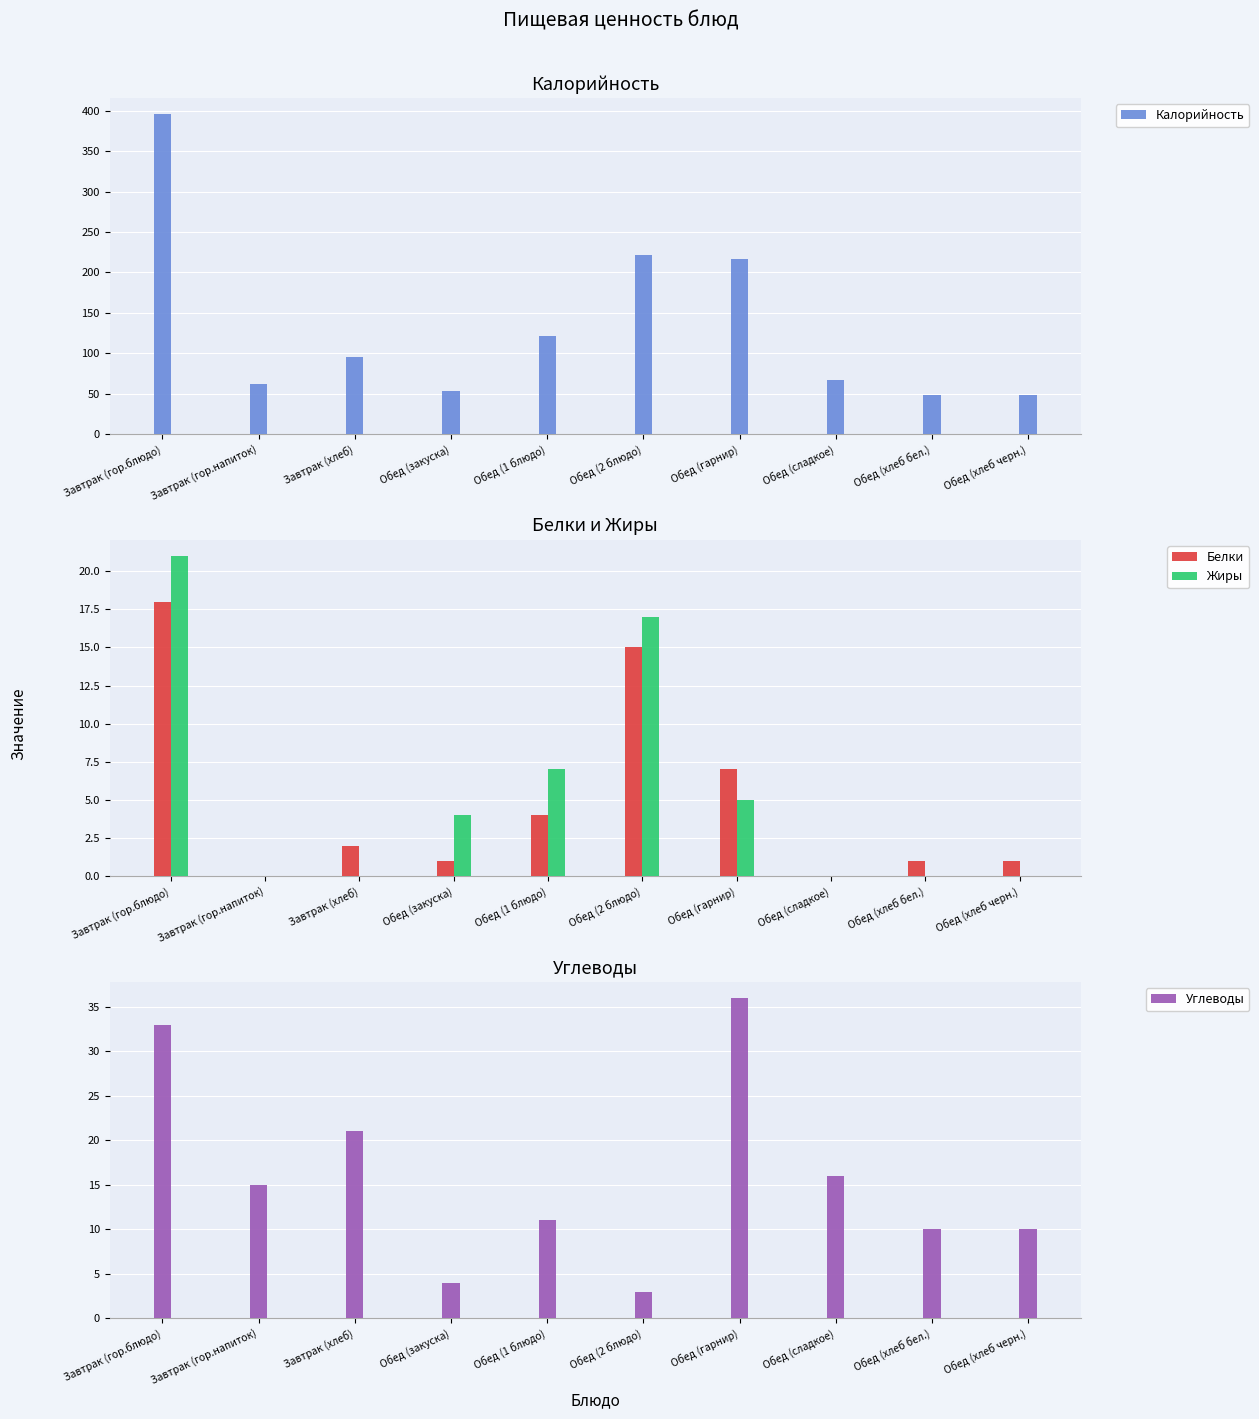

What is the highest value of the Белки series?

18